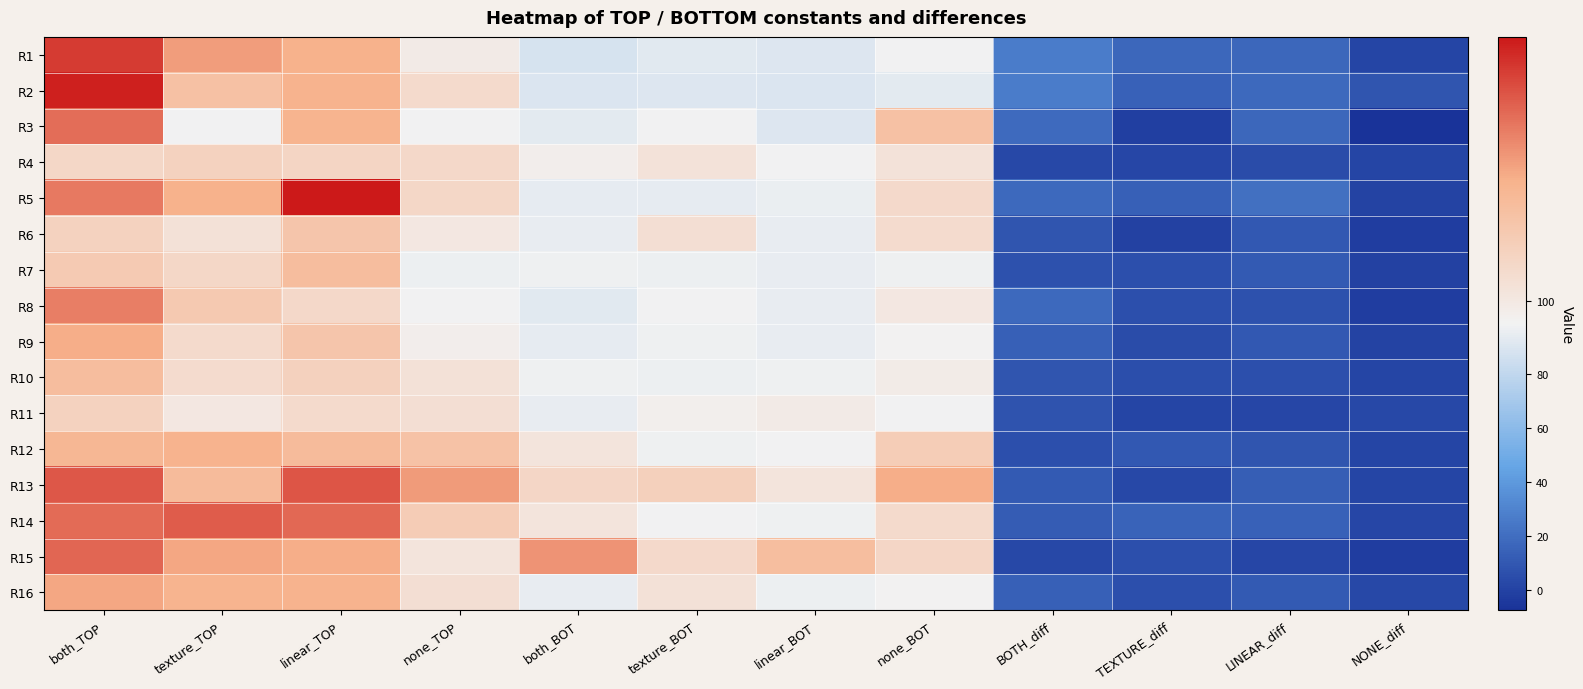

Rank the series by their maximum value, from lowest to highest.

R4, R11, R6, R10, R7, R12, R9, R16, R8, R3, R15, R14, R13, R1, R2, R5